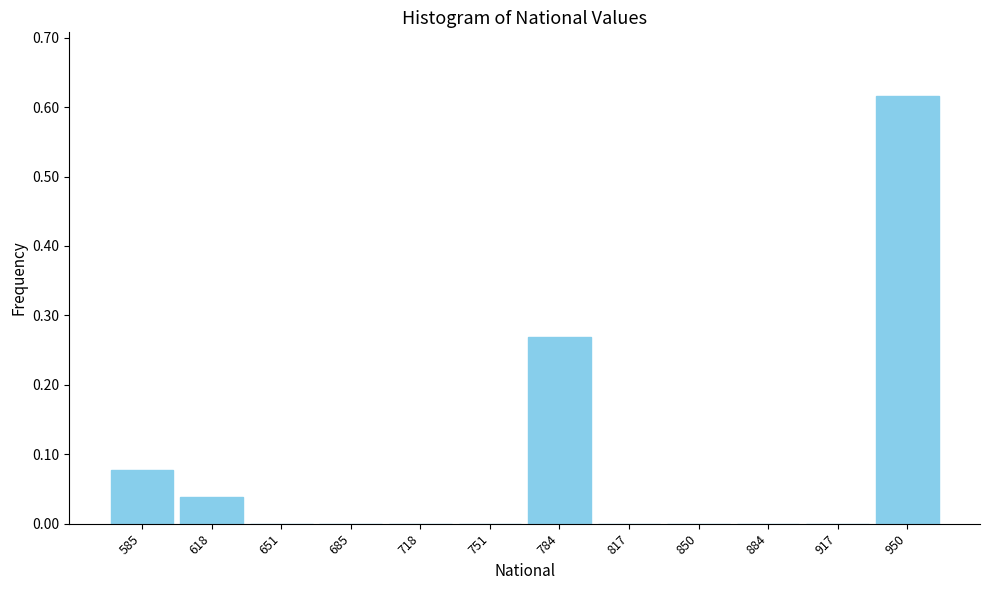

Reading left to right, list every bar in this chart as the range it spans on the x-axis followed by its height. Neither the bar edges nor the heights are printed on the chart, so give them approximately, as read against the axes.

570 to 600: 0.08
600 to 635: 0.04
635 to 670: 0
670 to 700: 0
700 to 735: 0
735 to 770: 0
770 to 800: 0.27
800 to 835: 0
835 to 870: 0
870 to 900: 0
900 to 935: 0
935 to 965: 0.62